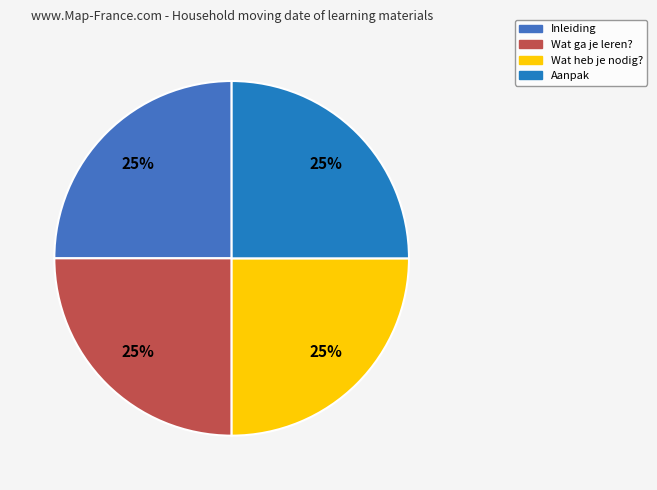

Count the number of slices in the pie.

4